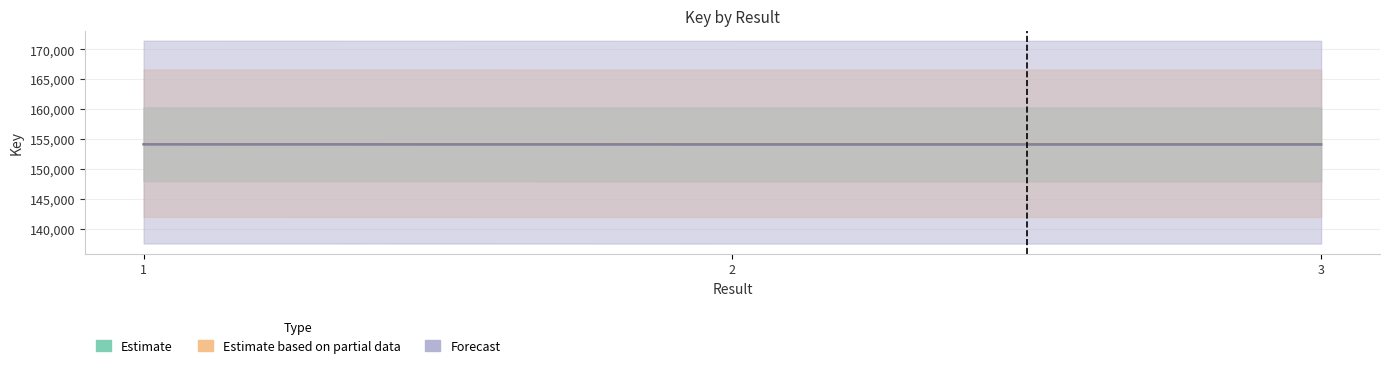

How many data points in Estimate are above 154121?

1